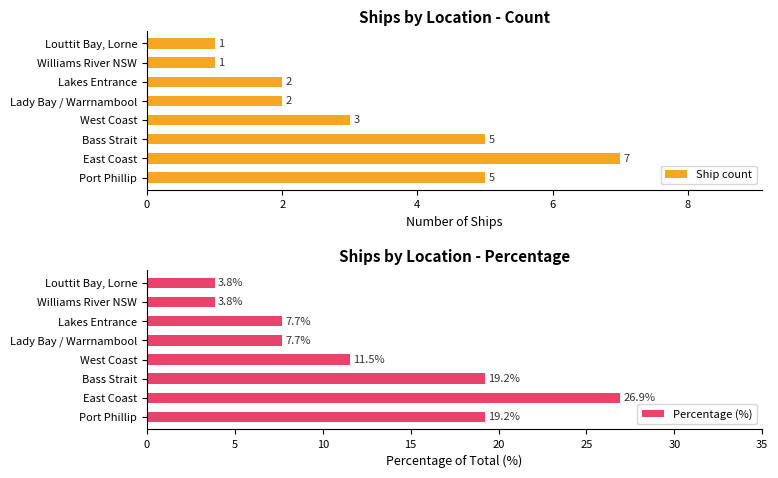

At which label does Ship count reach its peak?

East Coast